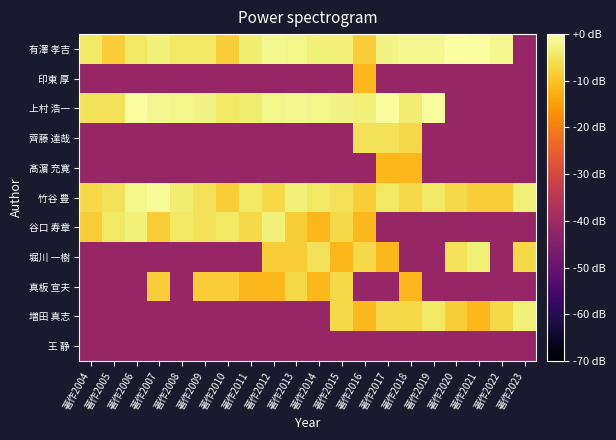

How many distinct data groups are displayed?

11